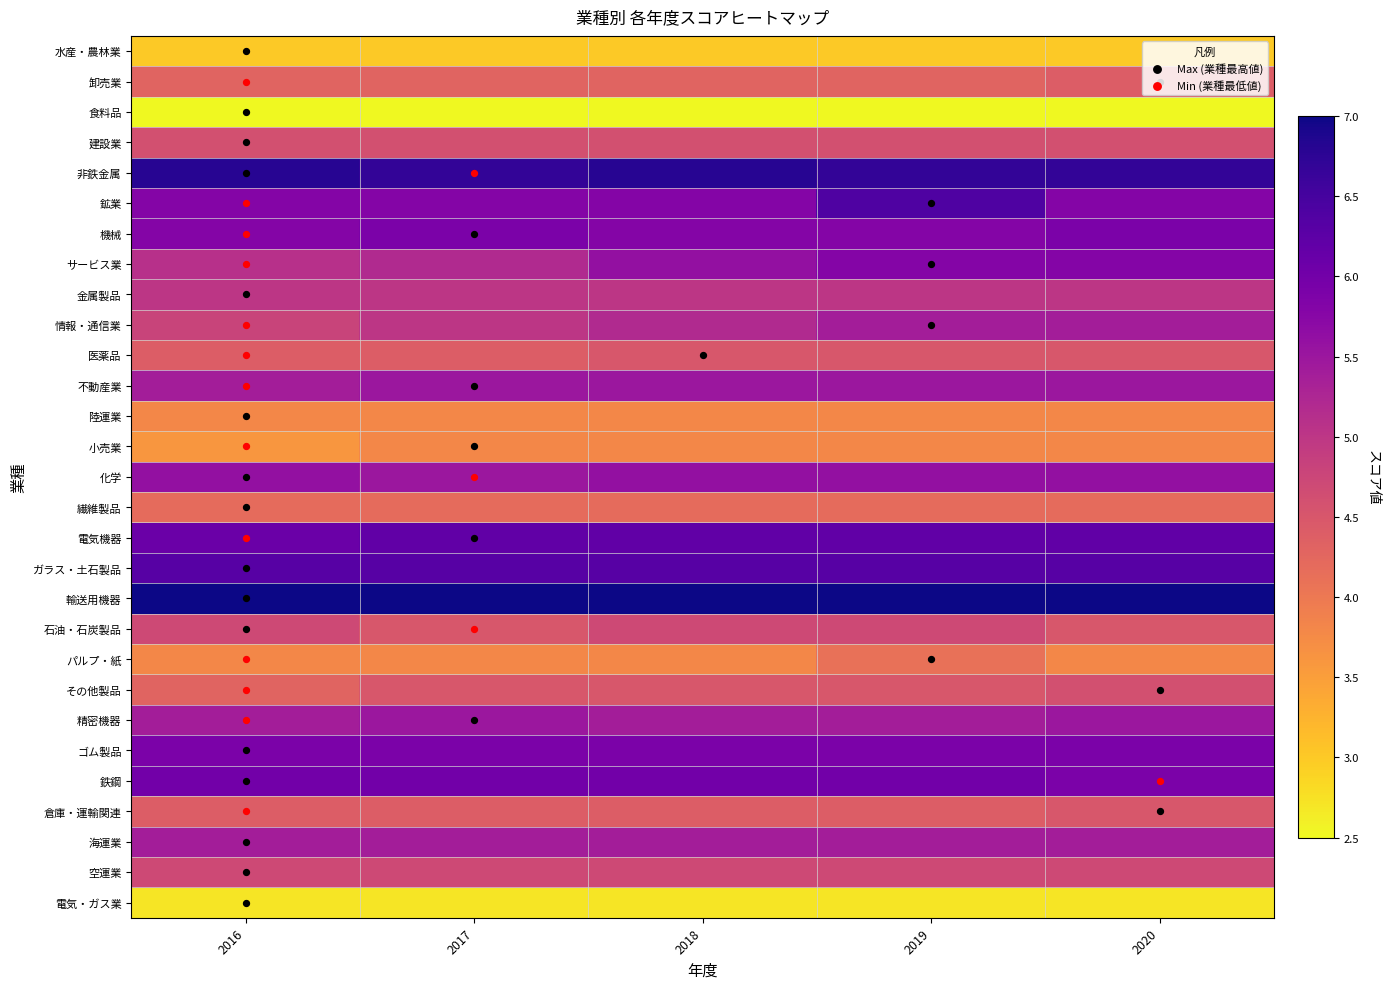

What is the smallest value displayed?

2.5